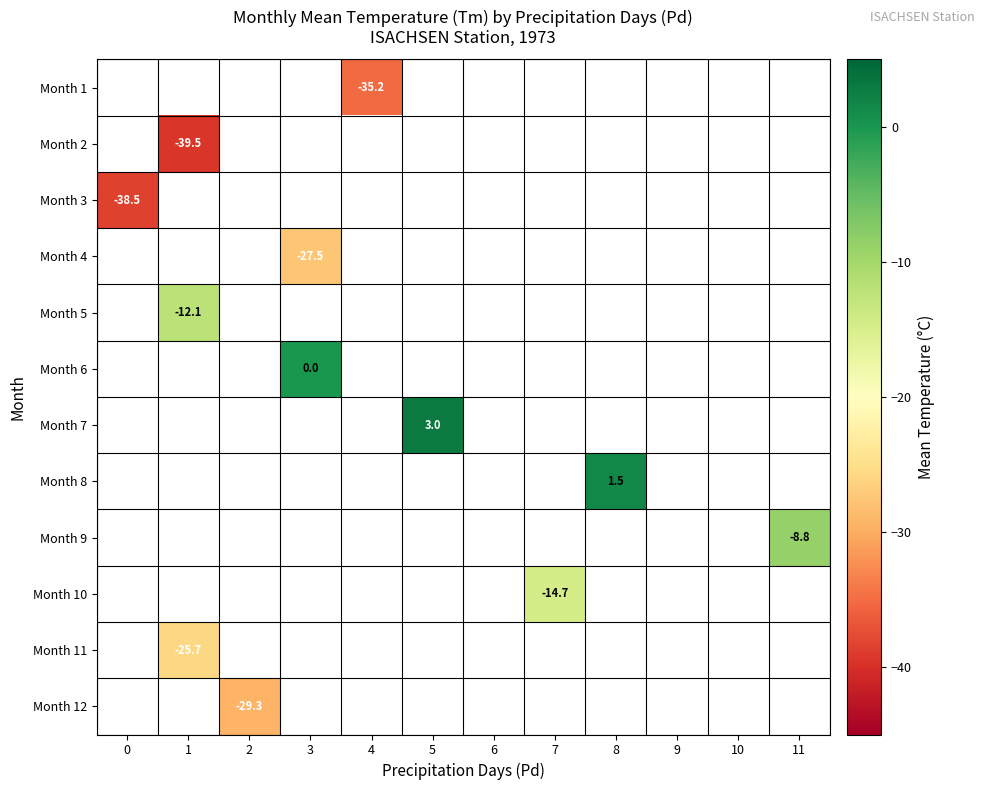

The Month 3 series shows -38.5 at 0. True or false?

True